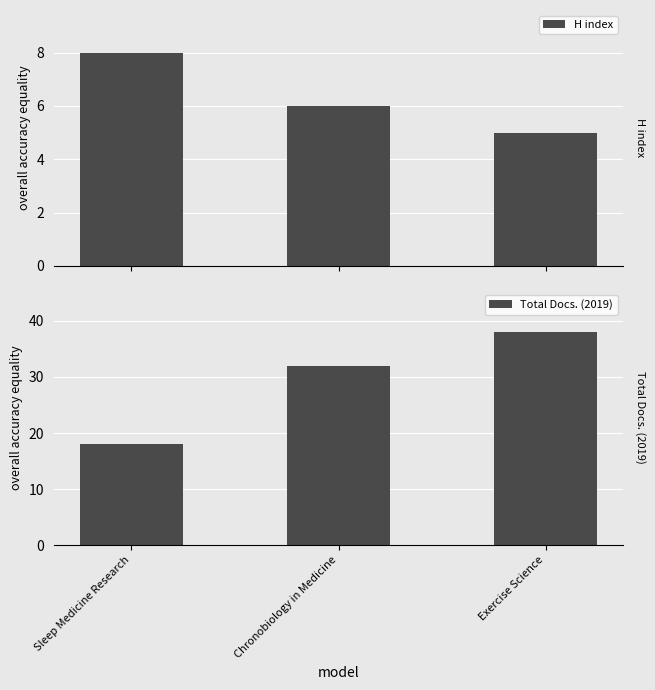

Between Chronobiology in Medicine and Exercise Science, which is larger?

Chronobiology in Medicine